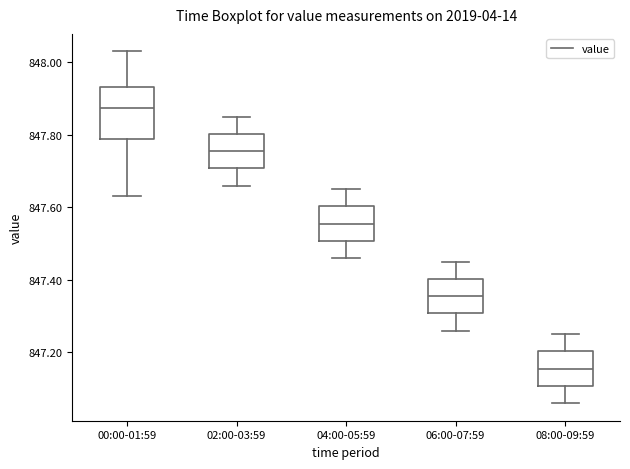

Where does the lower whisker of the box for 02:00-03:59 end on the y-axis? The values are not printed on the chart, so give them approximately, as read against the axis.

847.66